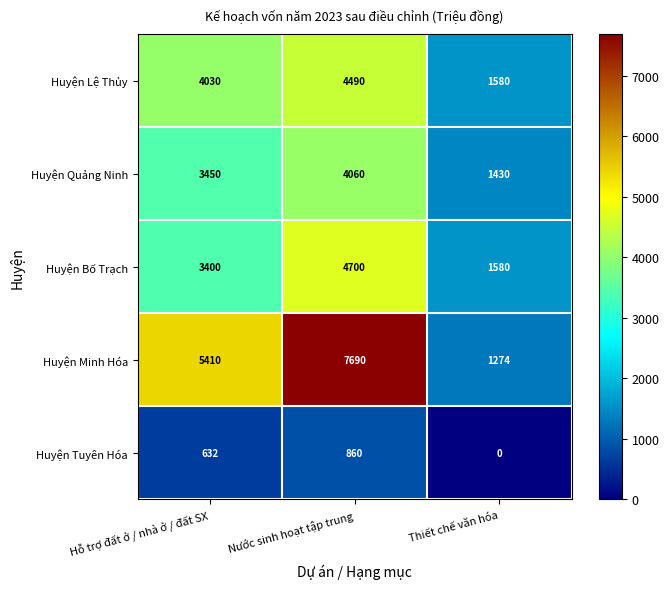

Rank the categories by Huyện Bố Trạch value from highest to lowest.

Nước sinh hoạt tập trung, Hỗ trợ đất ở / nhà ở / đất SX, Thiết chế văn hóa